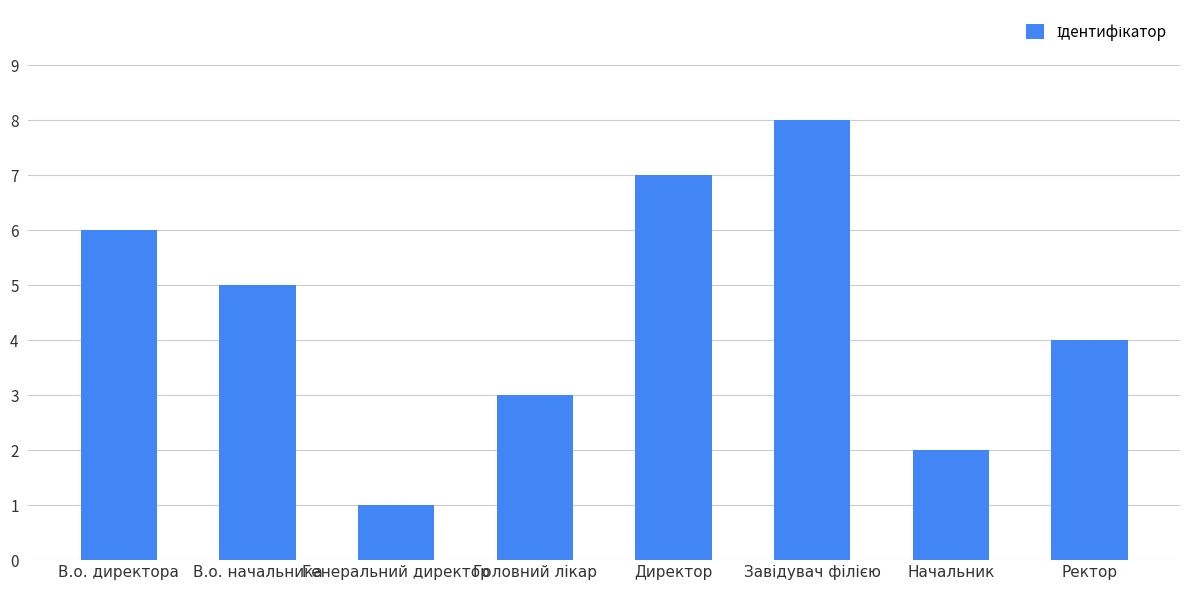

Which has a higher value, В.о. начальника or Генеральний директор?

В.о. начальника